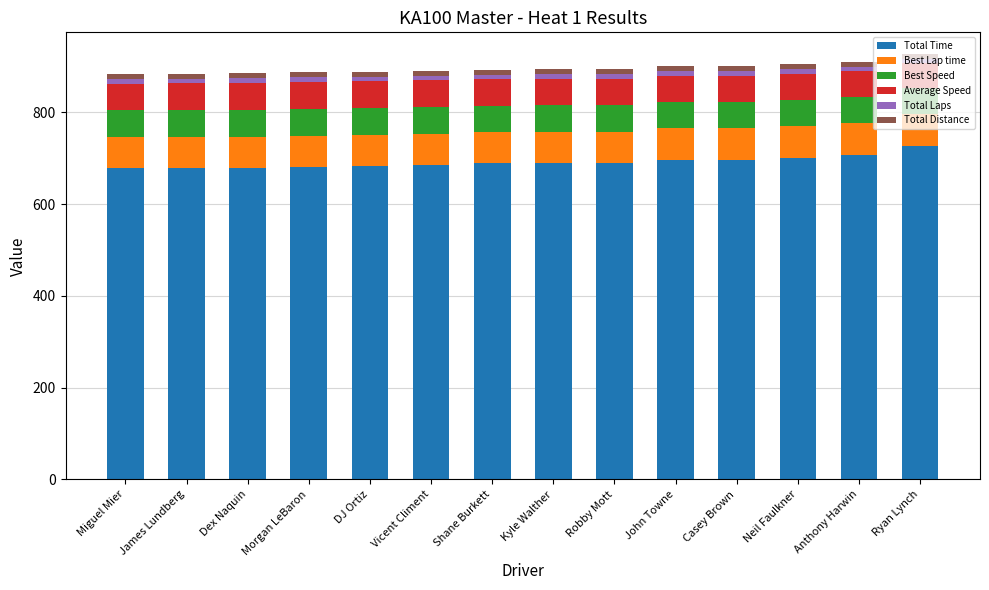

What is the lowest value of the Total Time series?

678.1